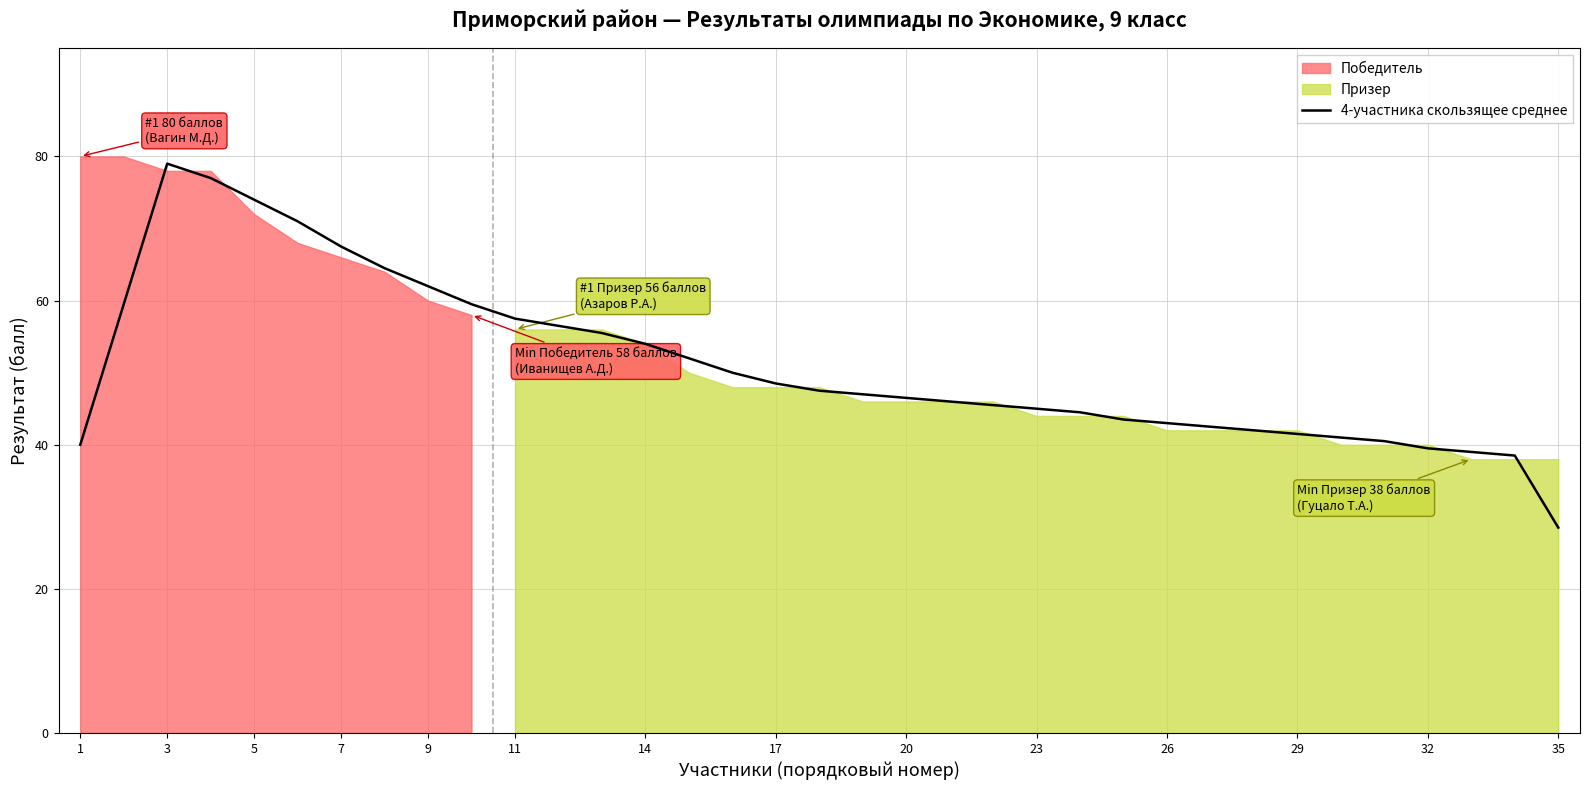

The value of 4-участника скользящее среднее at 11 is 75.3. True or false?

False